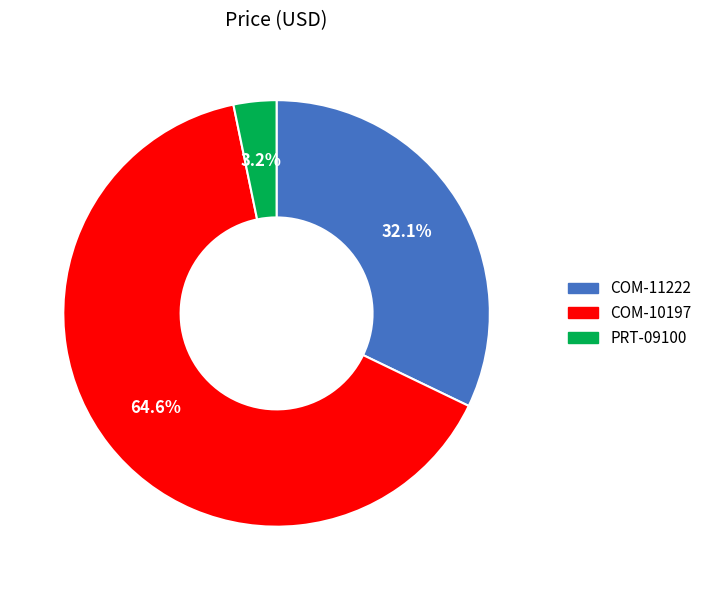

How many segments does this pie chart have?

3